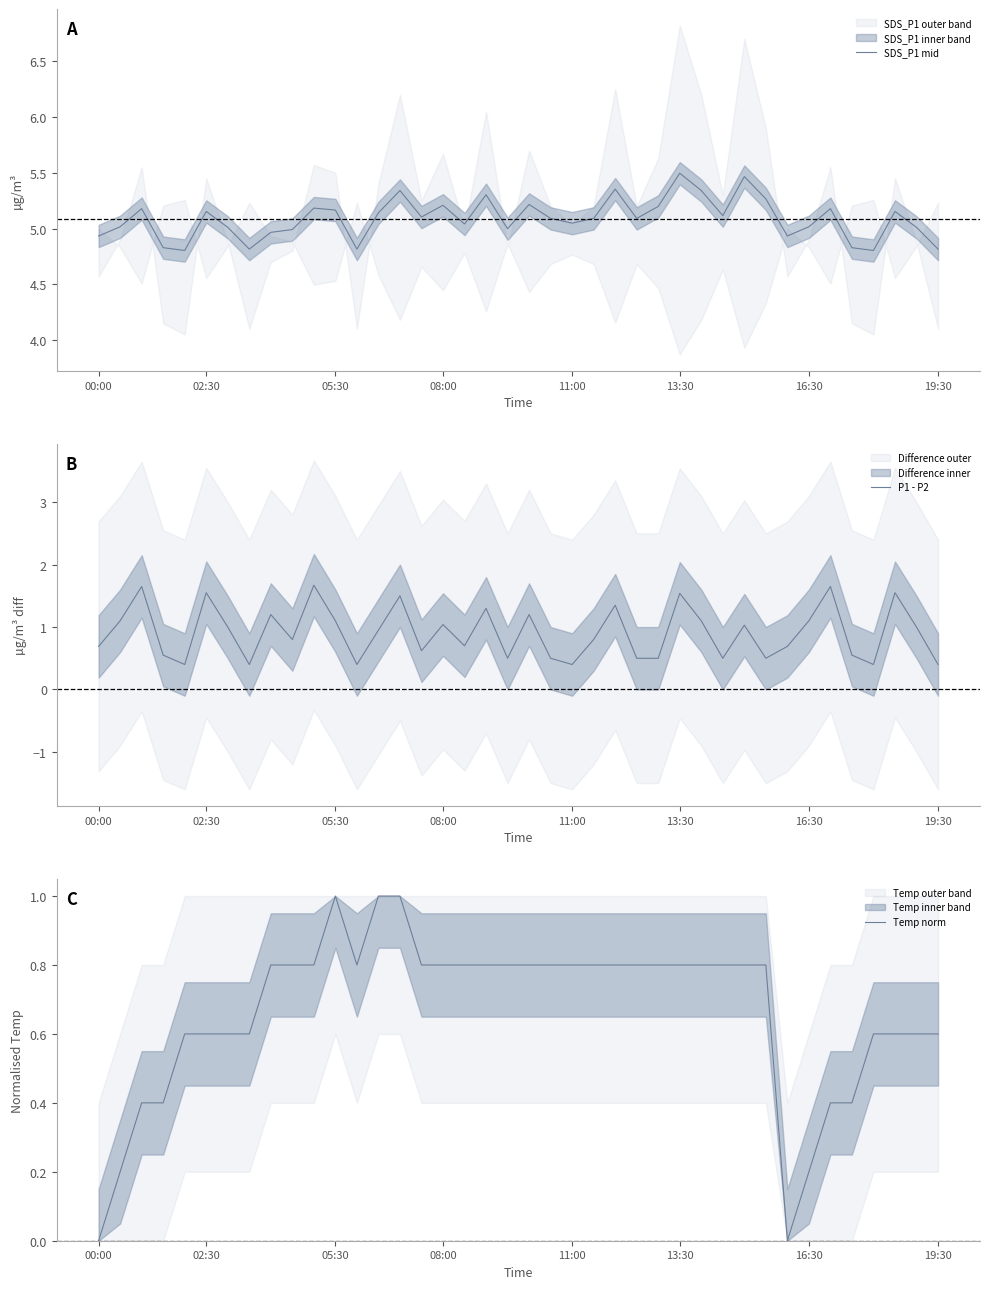

What is the label of the 13th point from the left?

12